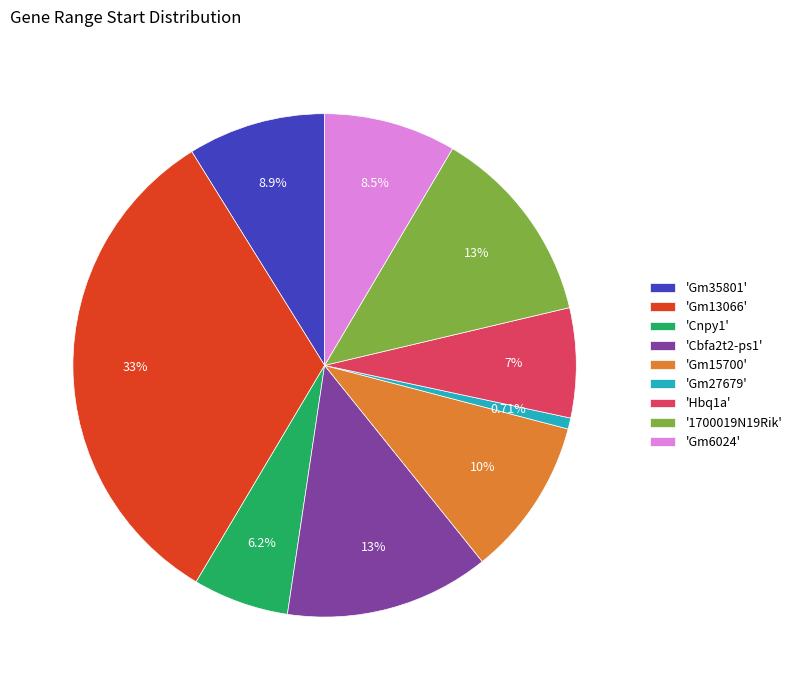

Is there any slice that represents more than half of the pie?

No